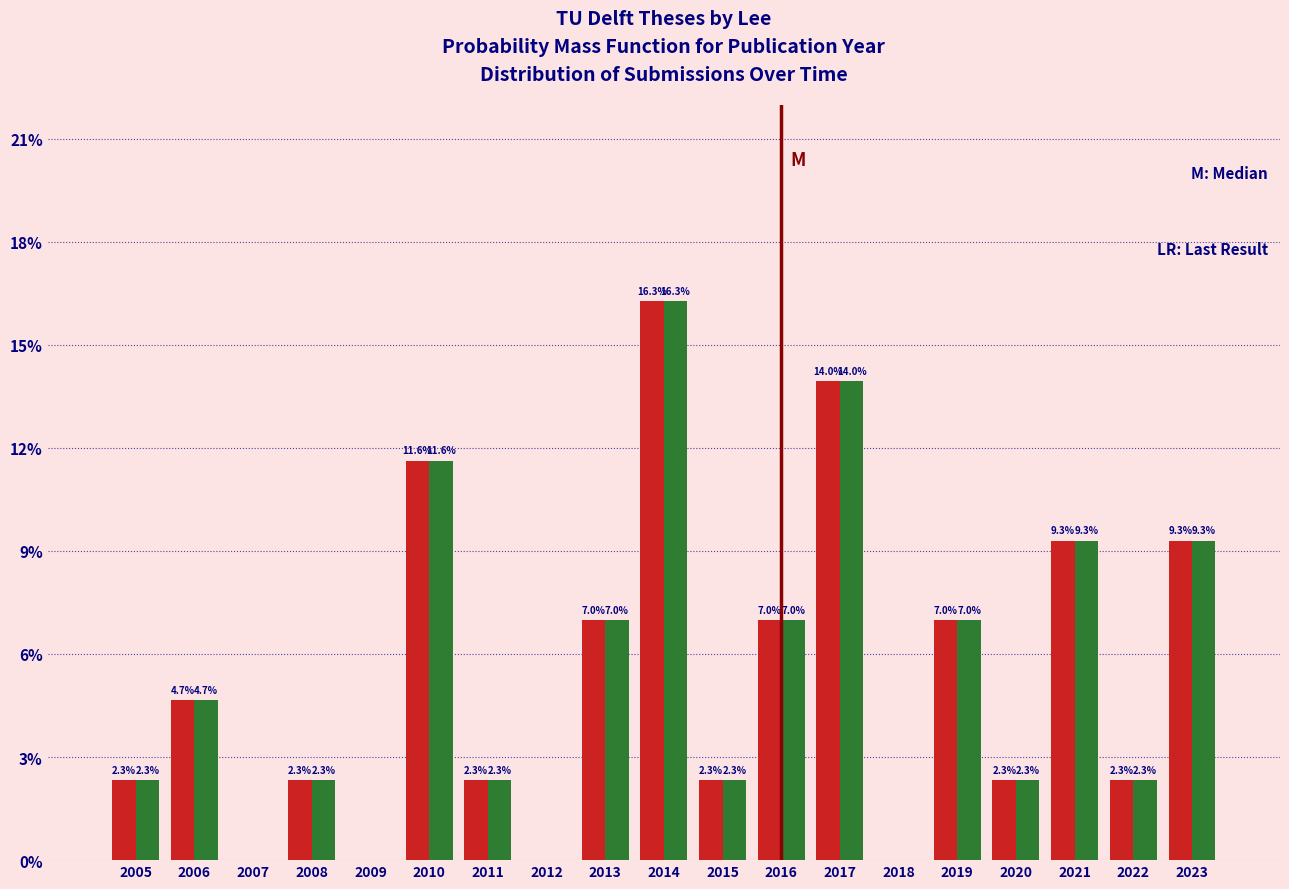

At which category is the sum across all series the highest?

2014